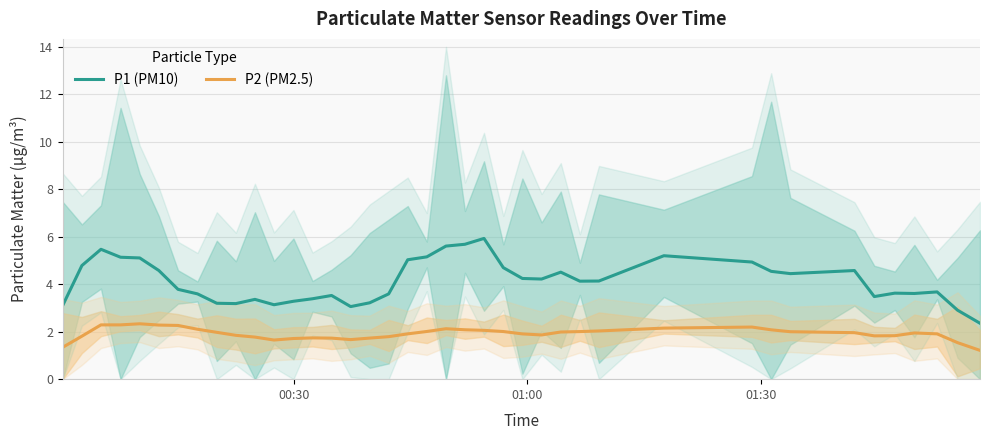

What is the difference between the maximum and minimum values in the P2 (PM2.5) series?

1.1